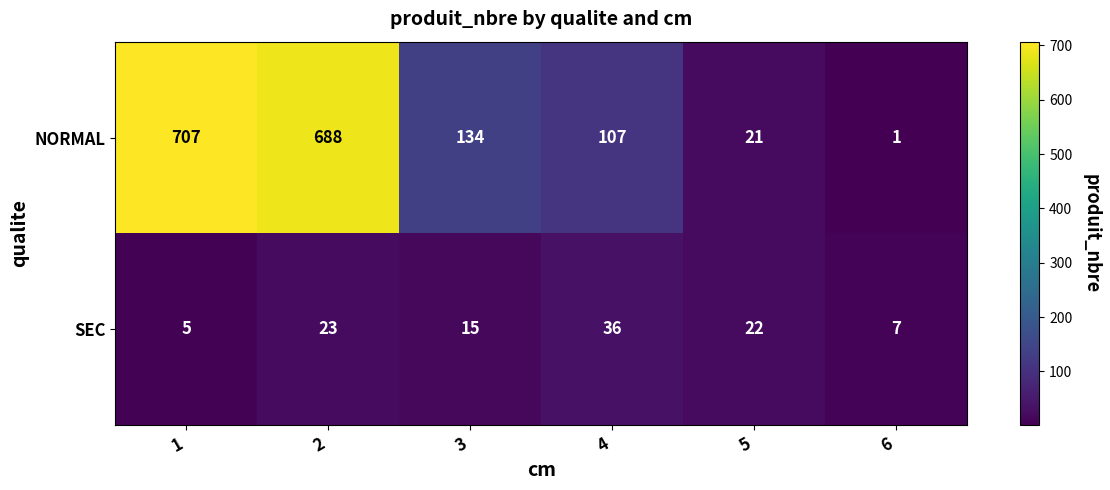

What is the total value across all series at 1?

712